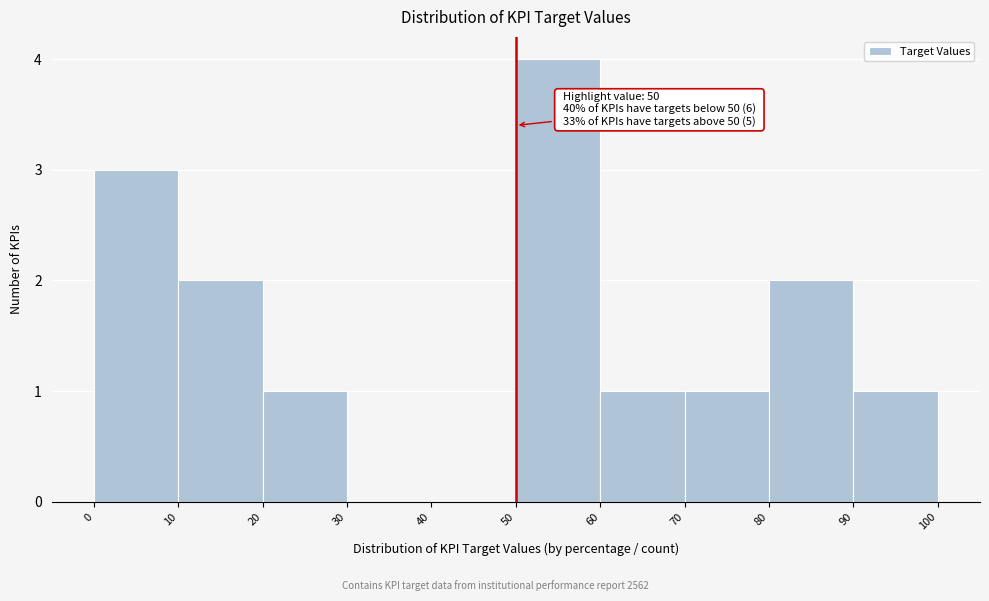

Over which range of the x-axis is the bar tallest?

50 to 60